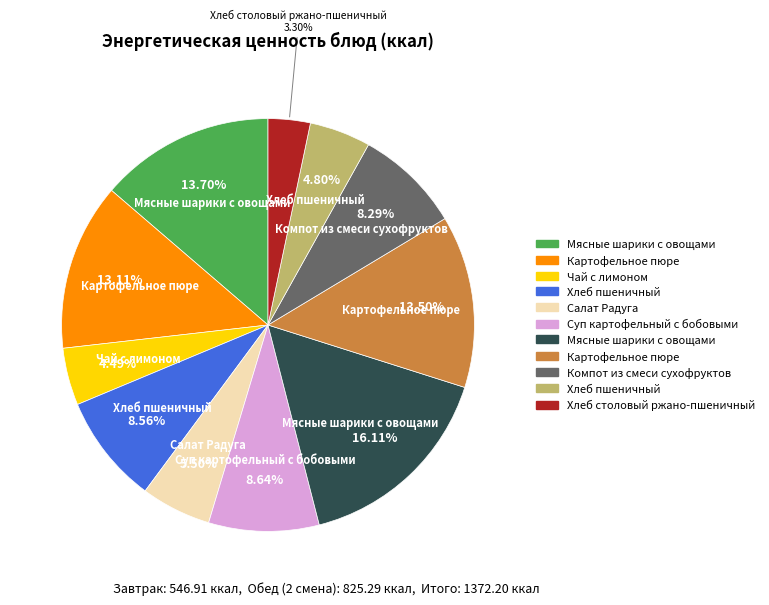

Does any single category account for the majority?

No